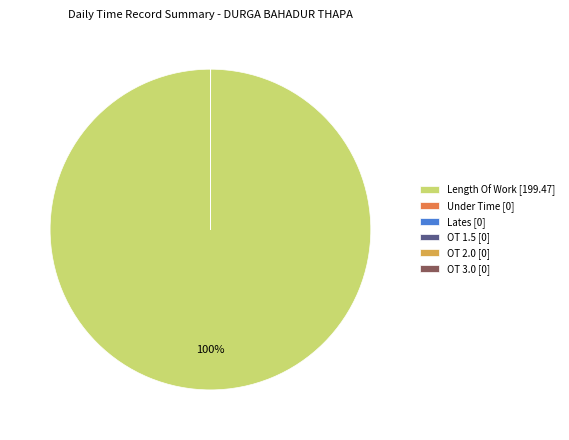

What is the largest slice in the pie chart?

Length Of Work [199.47]